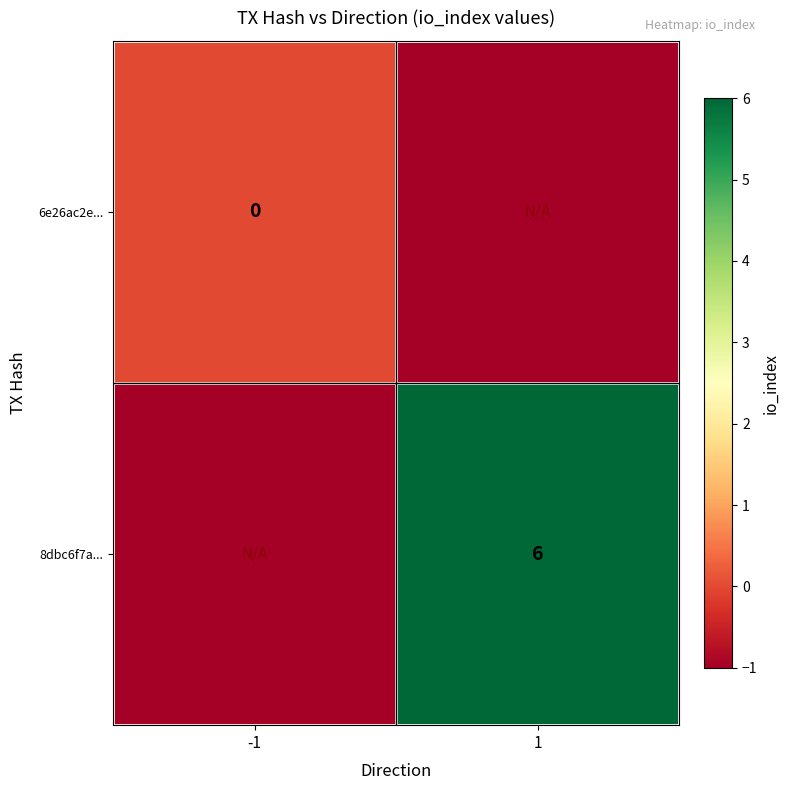

Is it true that 8dbc6f7a... equals 6 at 1?

True